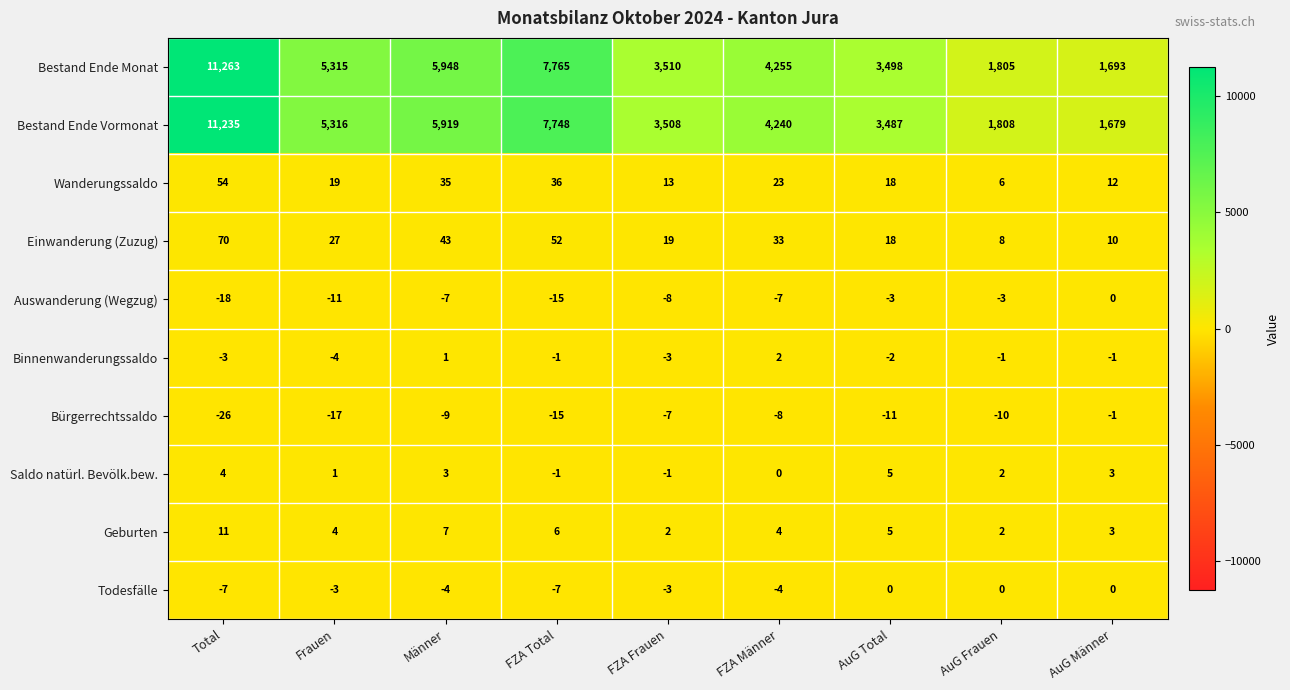

How many Auswanderung (Wegzug) values are between -11 and -3?

6